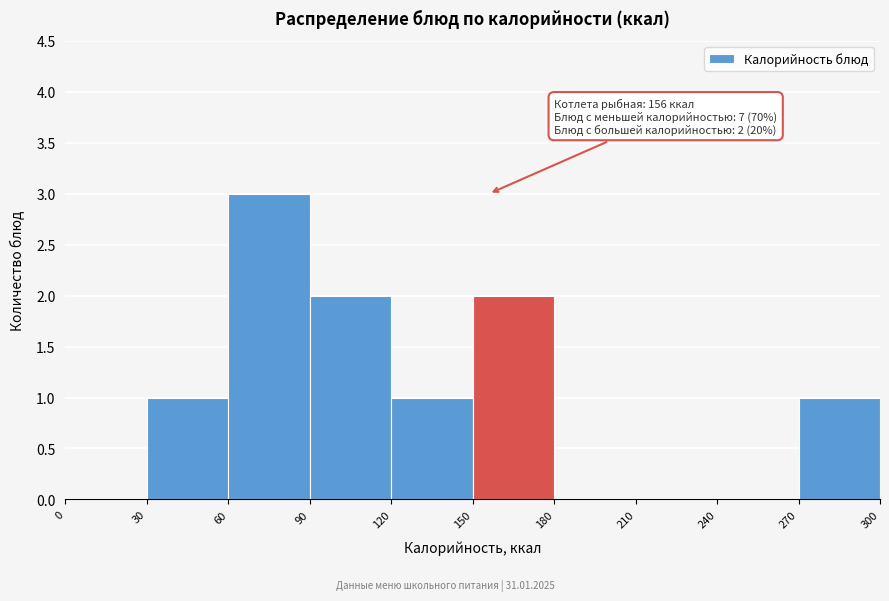

Over which range of the x-axis is the bar tallest?

60 to 90